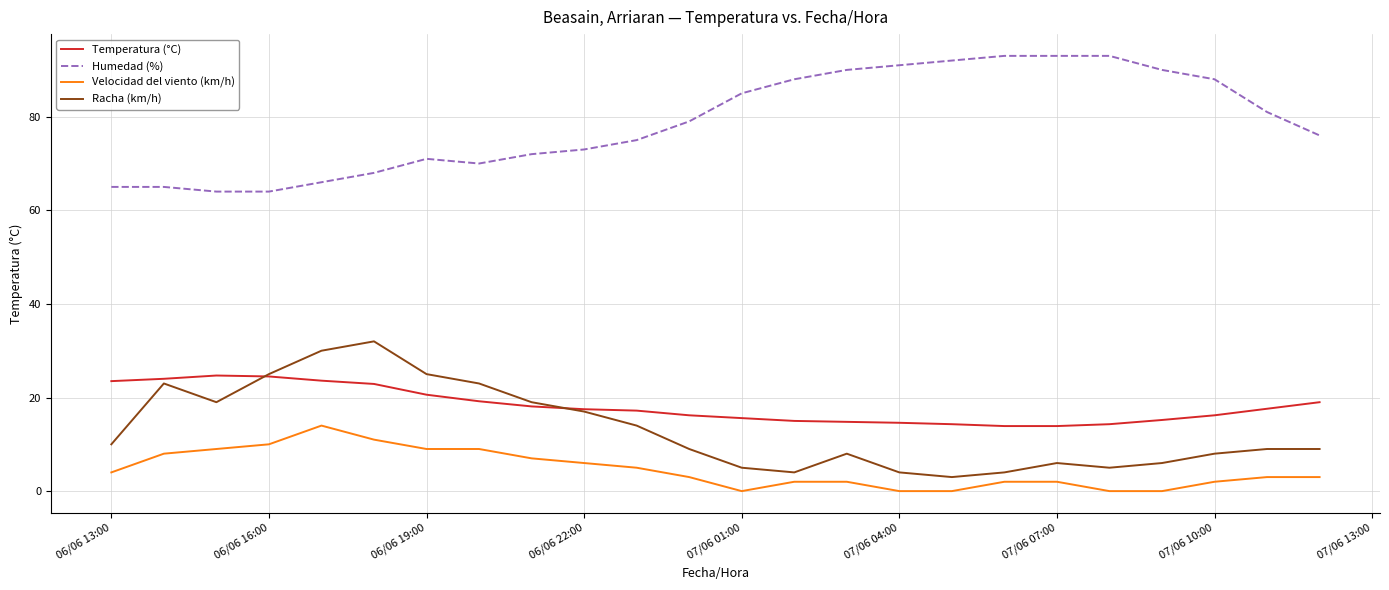

True or false: Temperatura (°C) and Humedad (%) cross at least once.

False